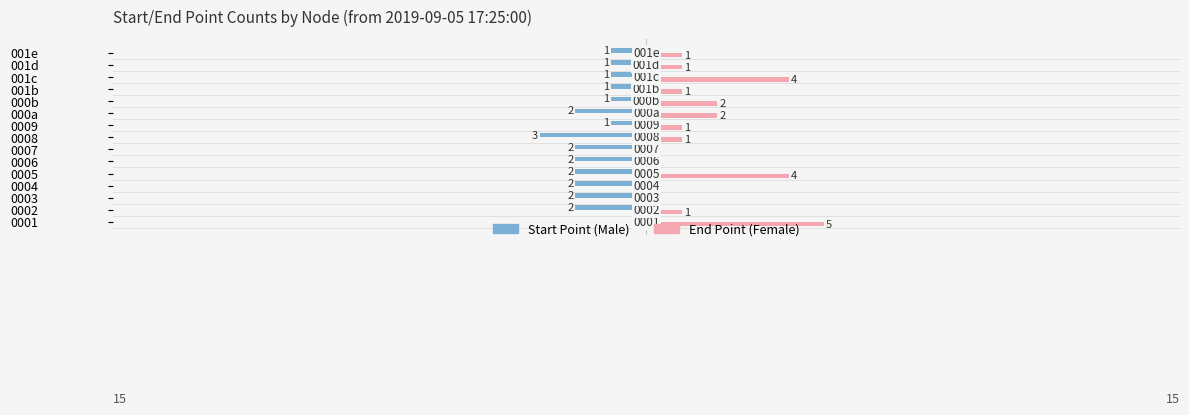

What is the greatest value displayed?

5